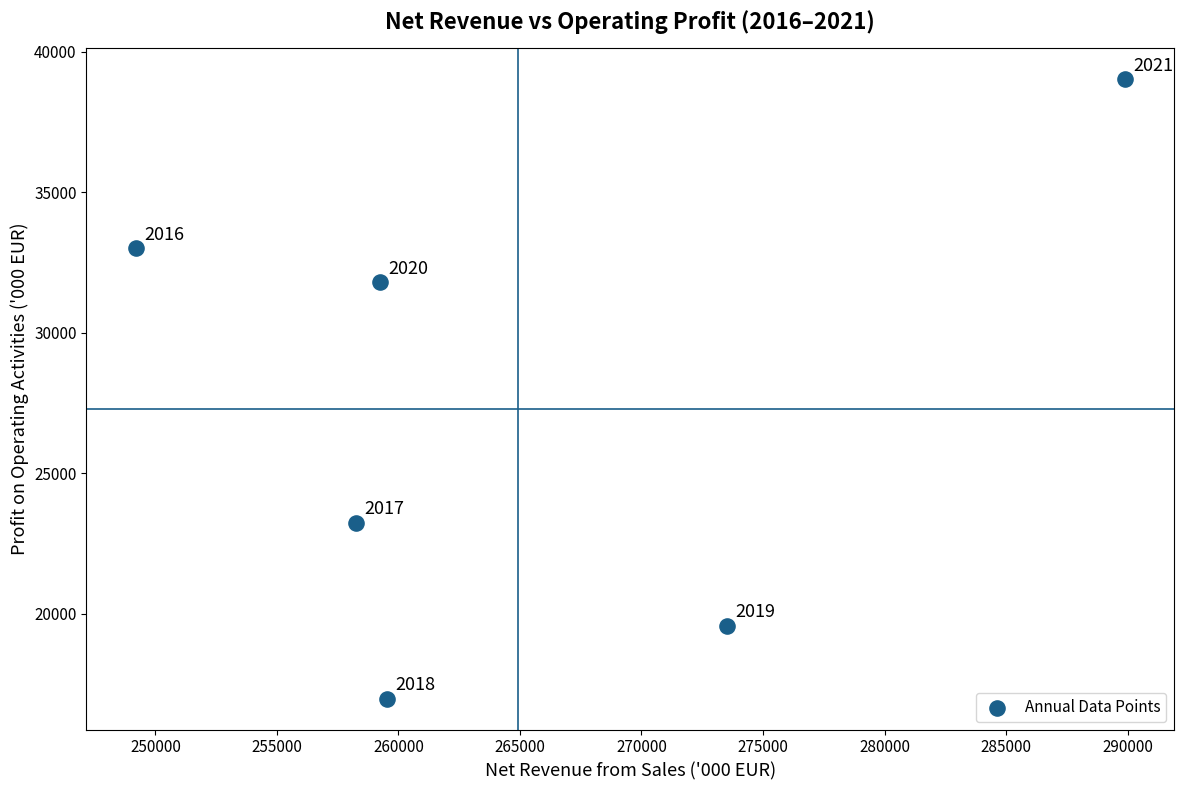

What is the range of Y values (max minus min)?

22023